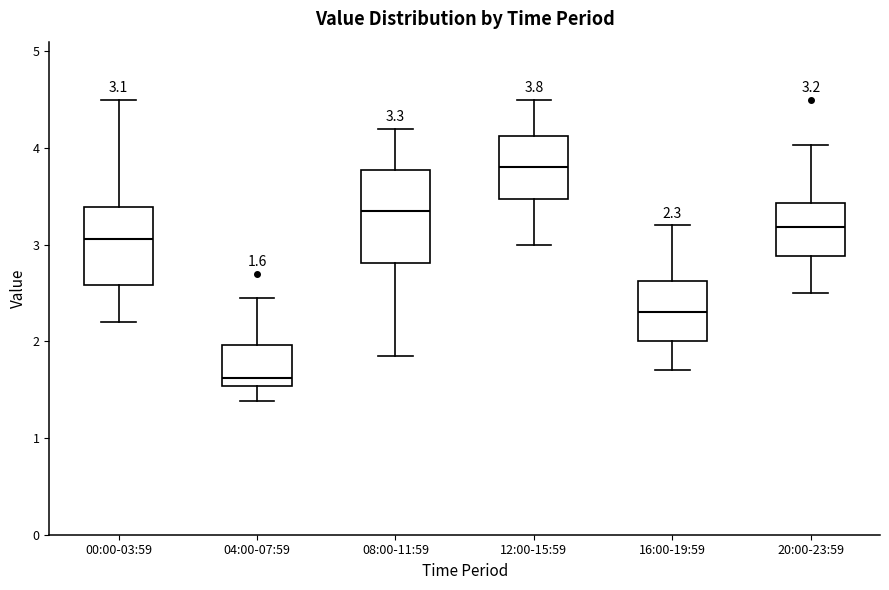

Which box's median line is the lowest?

04:00-07:59